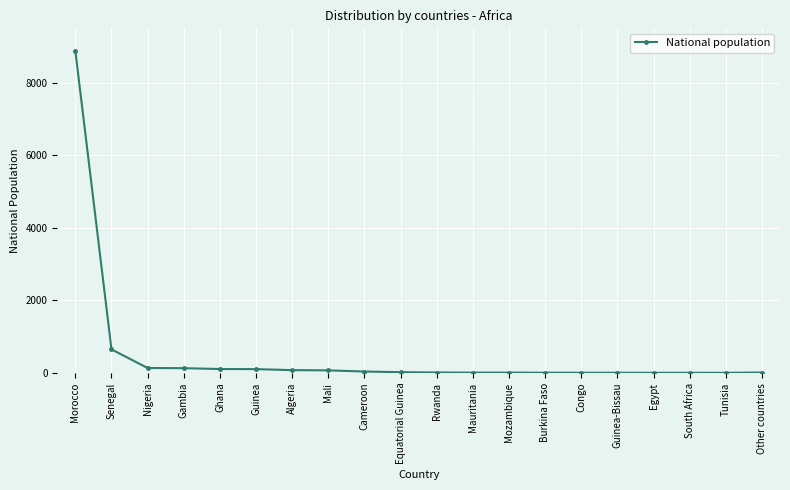

What is the minimum value shown in the chart?

4